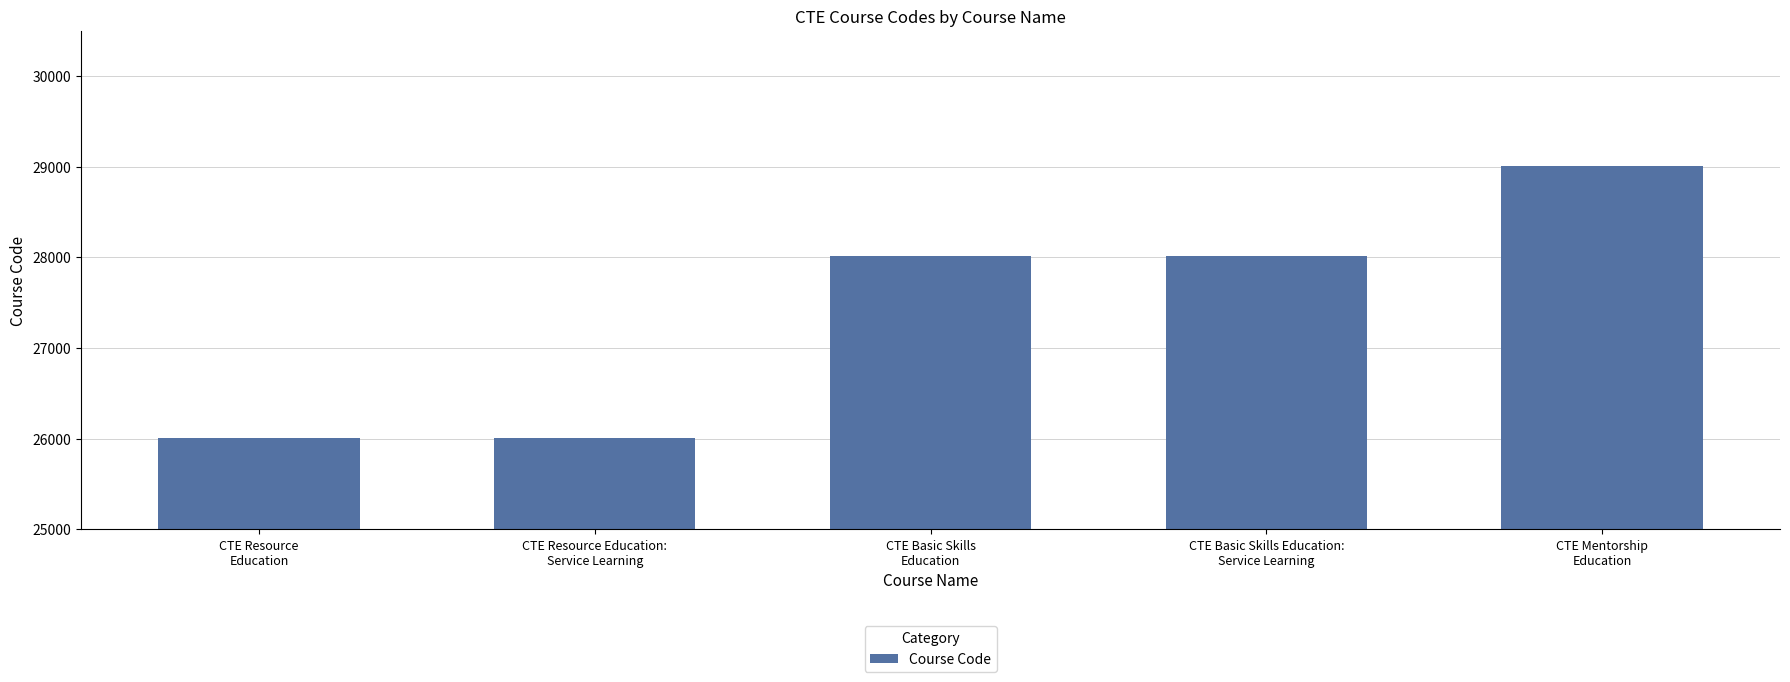

What is the label of the 3rd bar from the right?

CTE Basic Skills
Education